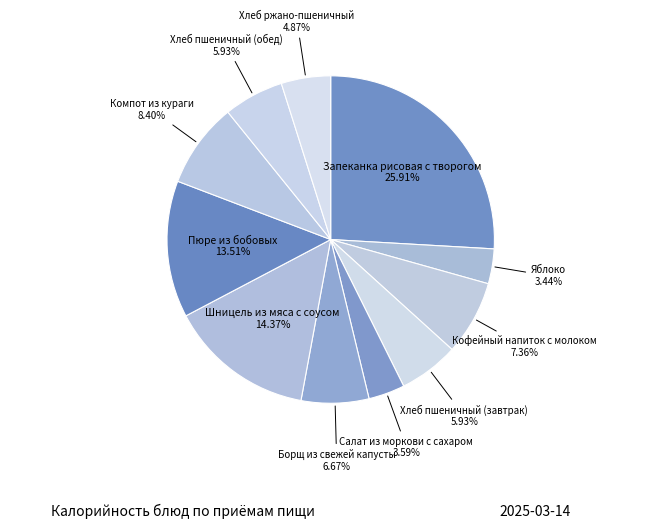

What is the largest slice in the pie chart?

Запеканка рисовая с творогом